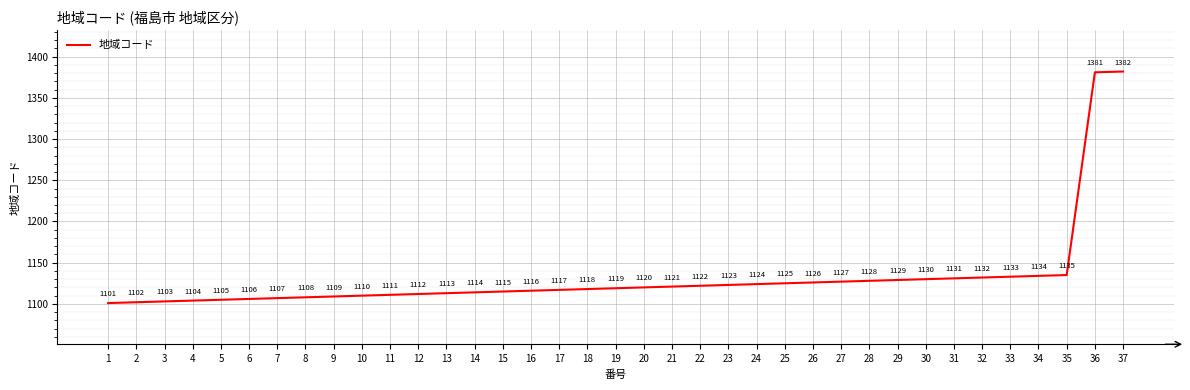

What is the difference between the values at 22 and 12?

10